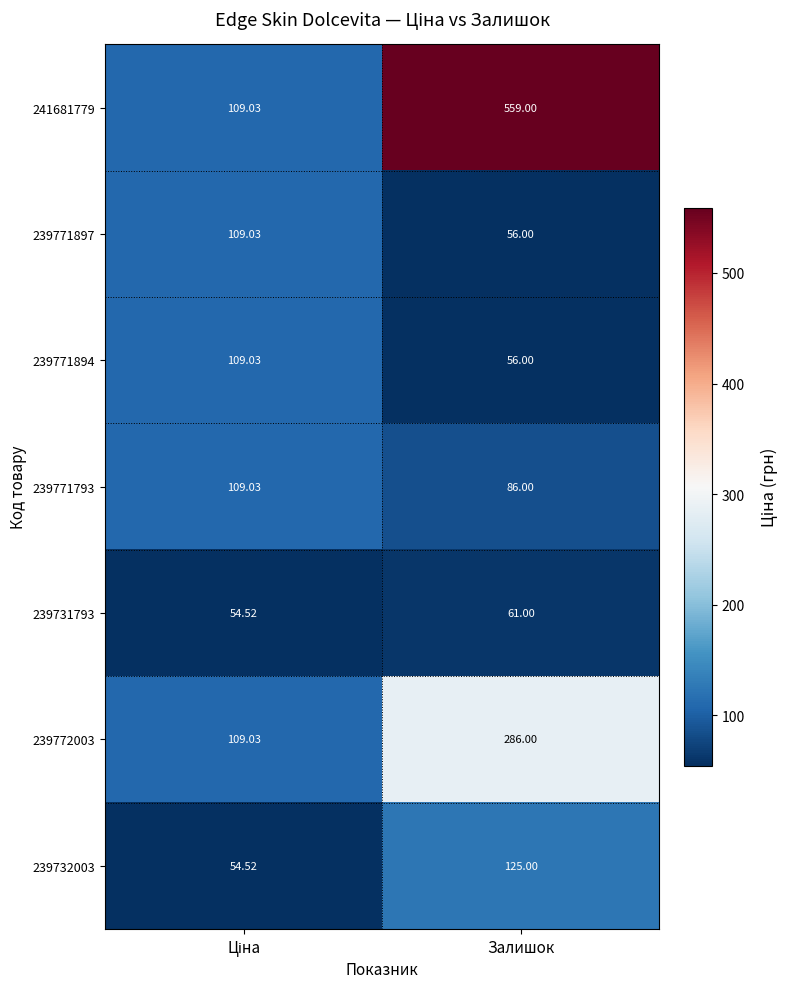

At how many categories does at least one series exceed 93?

2